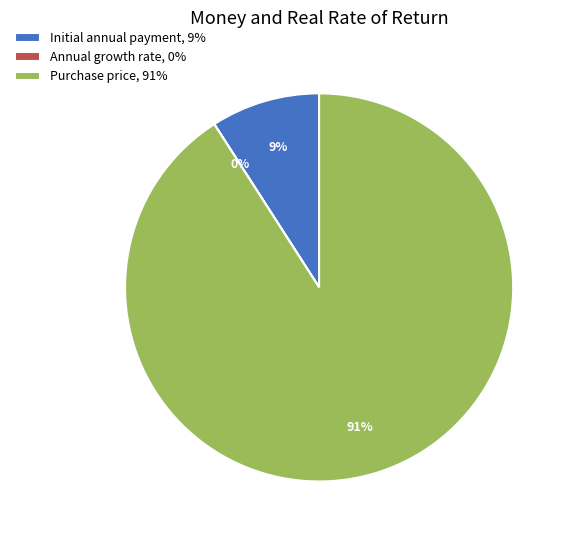

Between Purchase price, 91% and Initial annual payment, 9%, which is larger?

Purchase price, 91%